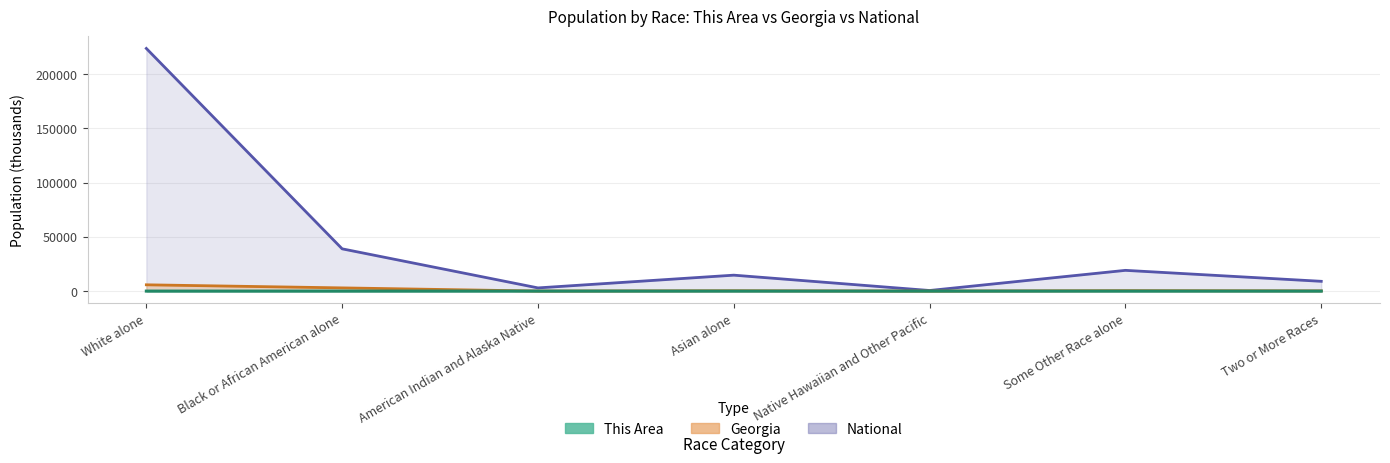

Which series has the largest total across all categories?

National